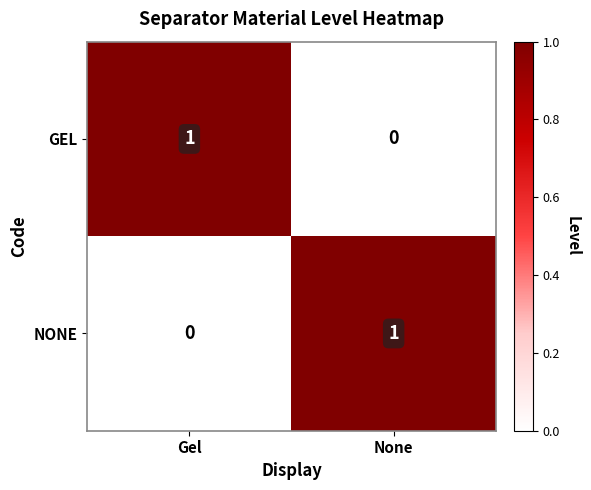

Reading left to right, list all the values displayed in this chart.

GEL: 1	0
NONE: 0	1